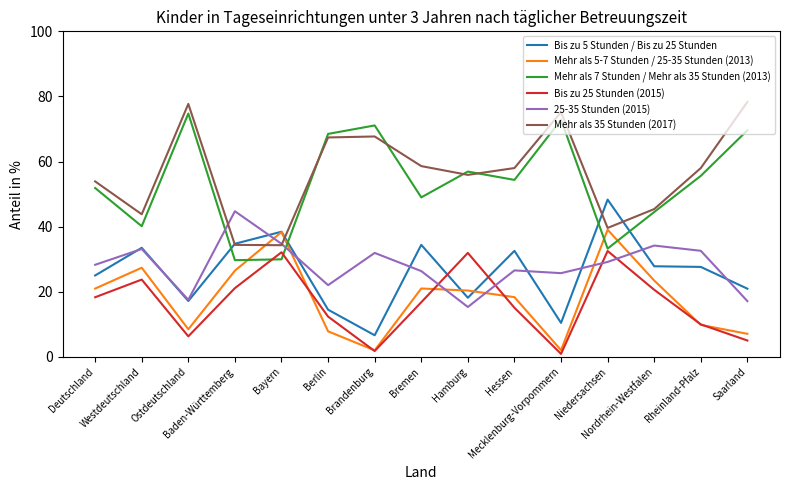

What is the average value of the Bis zu 25 Stunden (2015) series?

16.6